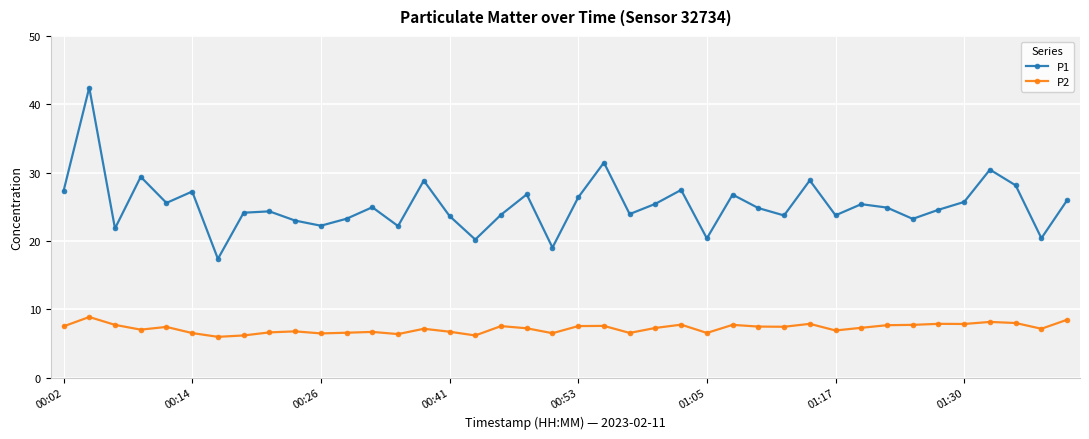

What is the maximum value for P1?

42.5